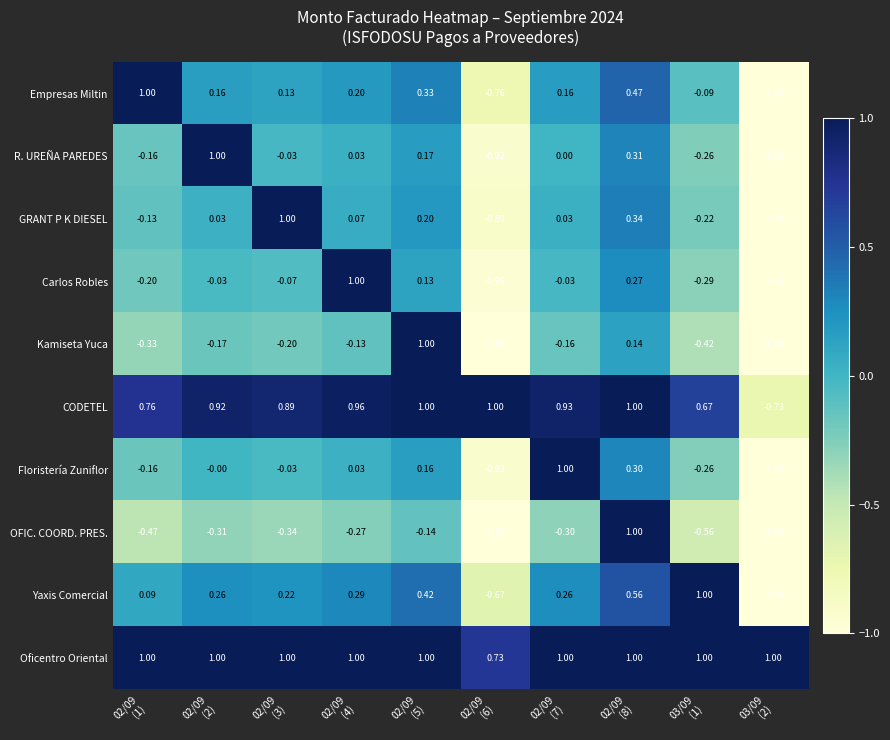

Which series has the largest total across all categories?

Oficentro Oriental